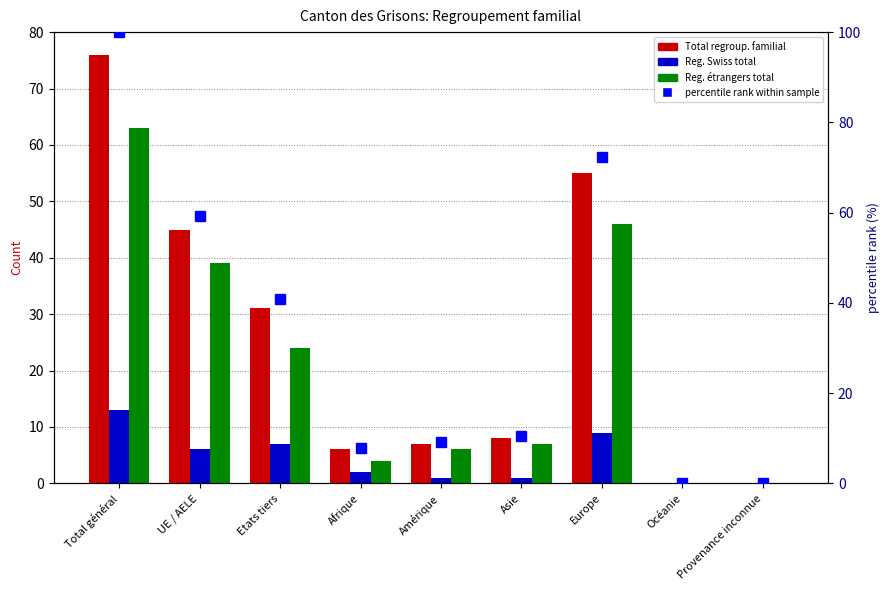

How many positive values does the Regroupement Swiss total series have?

7